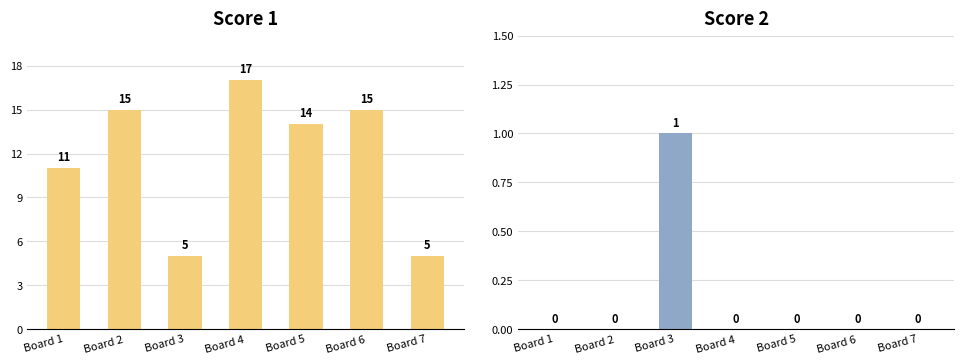

What is the value of the Score 1 bar at the 1st from the left?

11